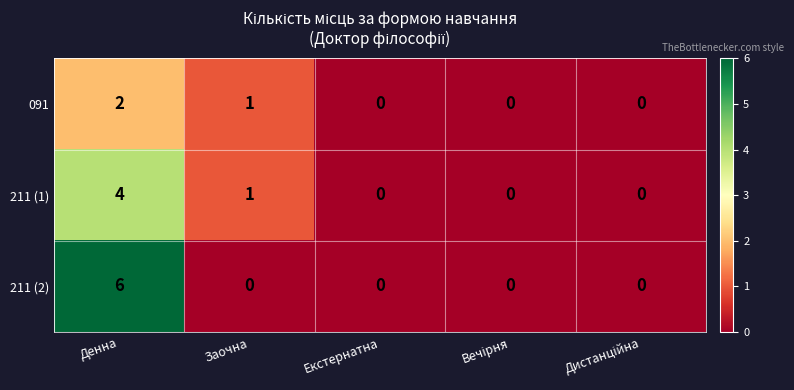

Rank the series by their maximum value, from lowest to highest.

091, 211 (1), 211 (2)